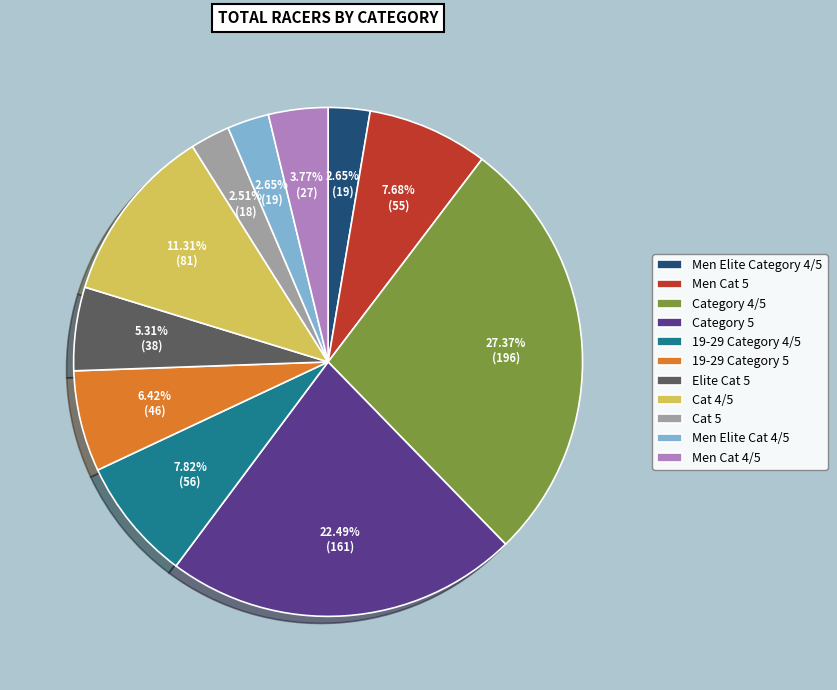

To the nearest percent, what is the difference between the Cat 4/5 and 19-29 Category 4/5 slice percentages?

3%